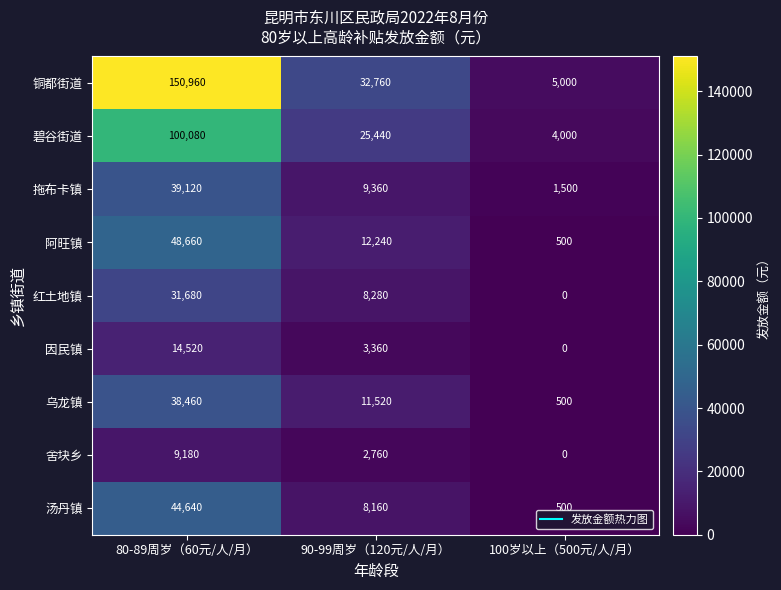

List the series in order of their peak value, highest first.

铜都街道, 碧谷街道, 阿旺镇, 汤丹镇, 拖布卡镇, 乌龙镇, 红土地镇, 因民镇, 舍块乡